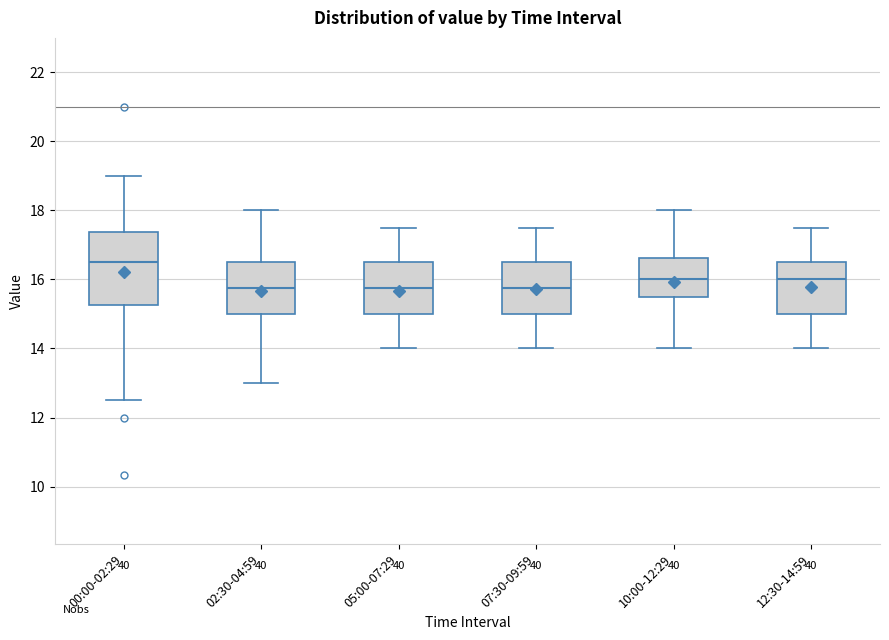

Where does the median line of the box for 00:00-02:29 sit on the y-axis? The values are not printed on the chart, so give them approximately, as read against the axis.

16.6